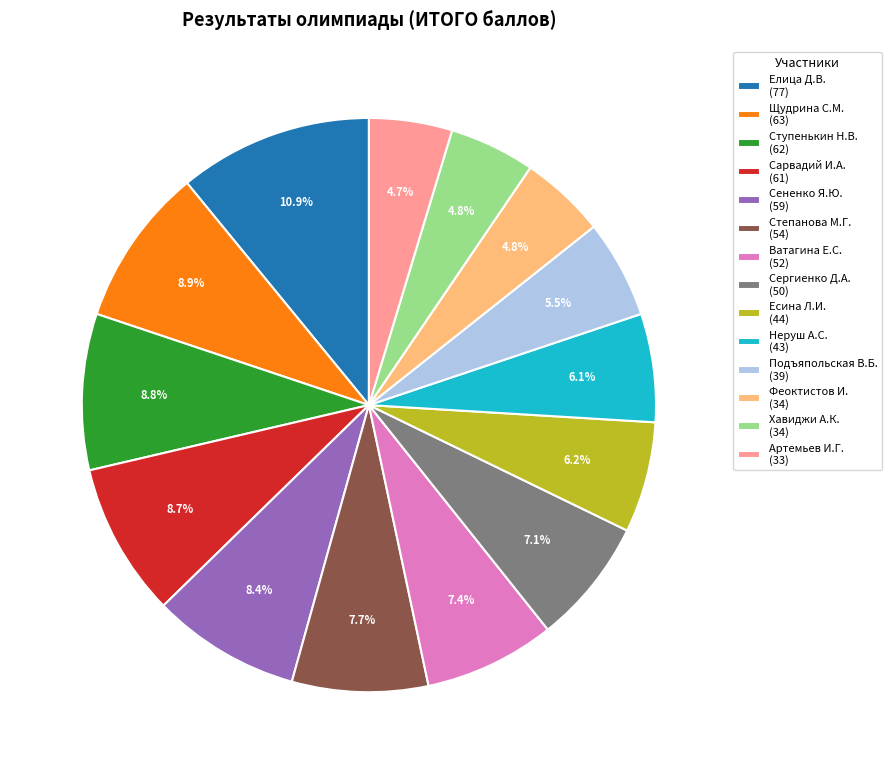

Approximately how many times larger is the value at Артемьев И.Г. (33) compared to Сененко Я.Ю. (59)?

0.6